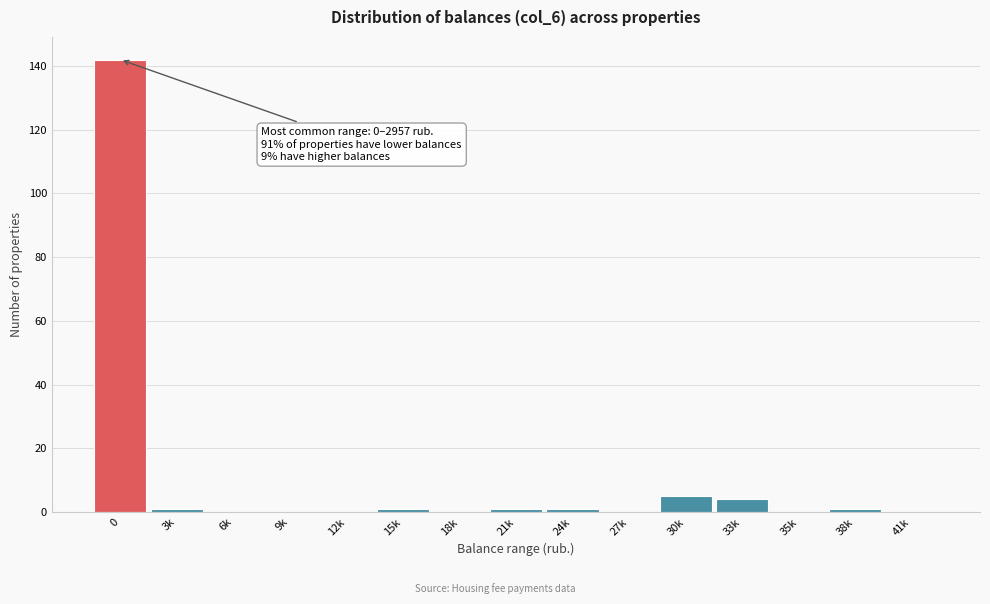

Reading left to right, list all the values displayed in this chart.

0=142	3k=1	6k=0	9k=0	12k=0	15k=1	18k=0	21k=1	24k=1	27k=0	30k=5	33k=4	35k=0	38k=1	41k=0